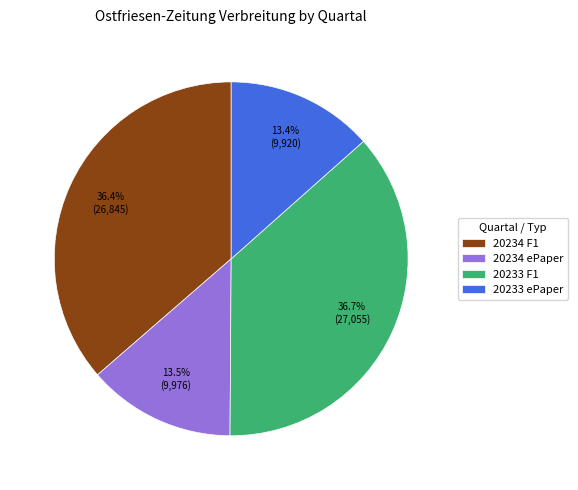

To the nearest percent, what is the combined percentage of 20234 ePaper and 20233 F1?

50%